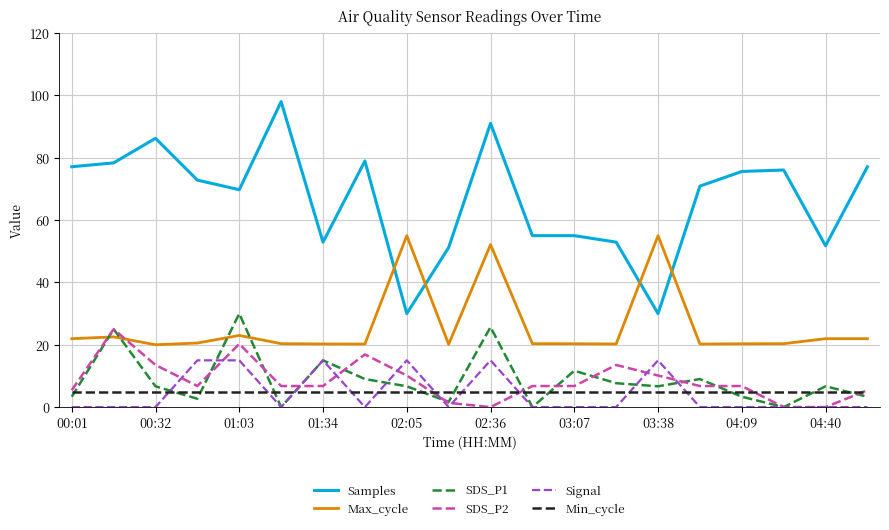

Which series has the largest total across all categories?

Samples